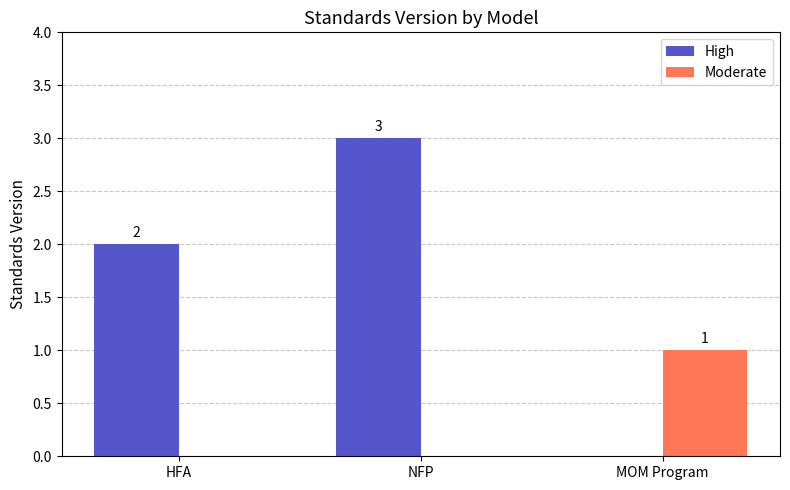

The Moderate series shows 0 at MOM Program. True or false?

False